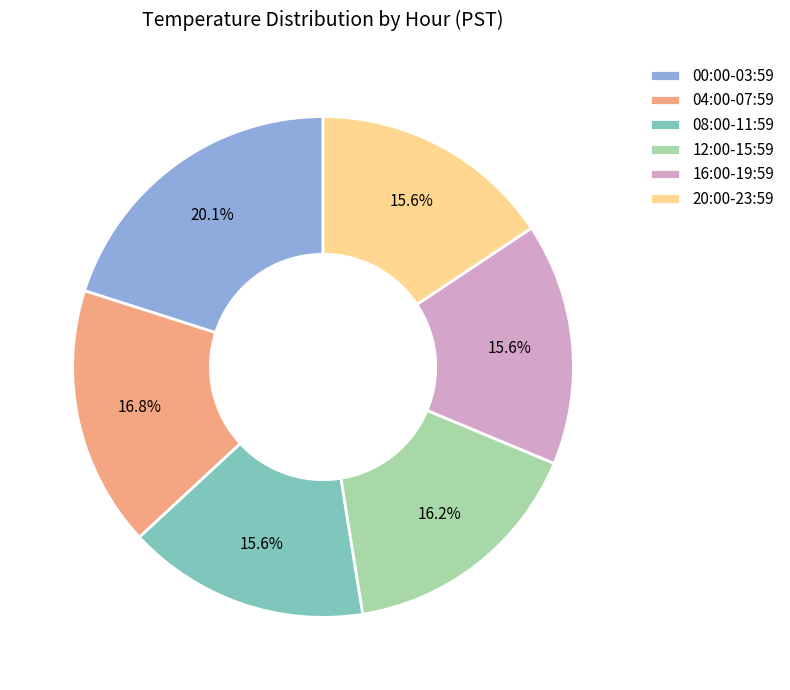

Does 16:00-19:59 account for over 50% of the chart?

No